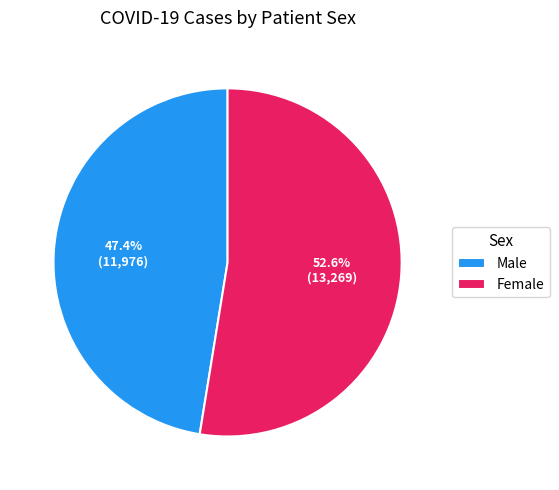

Which category has the biggest portion of the pie?

Female